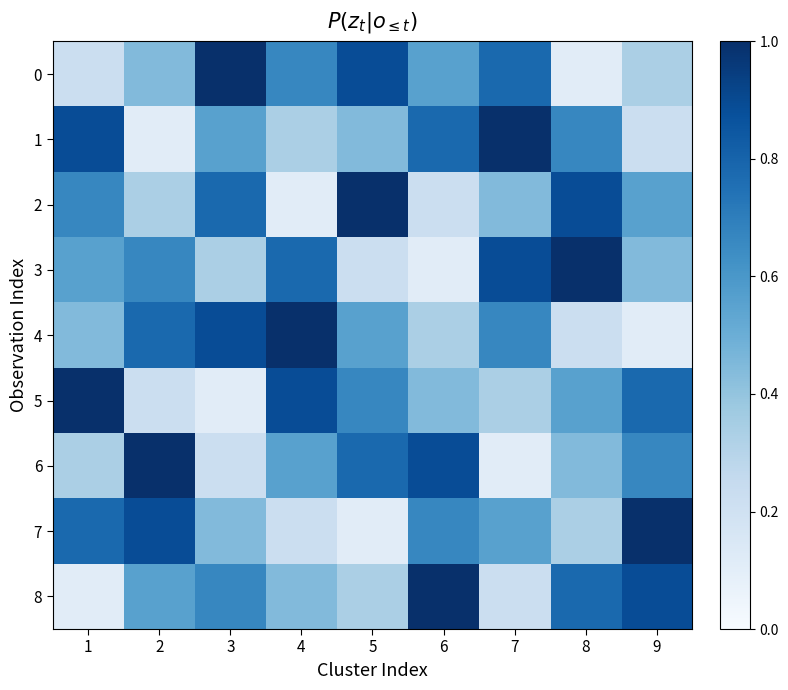

What is the minimum value shown in the chart?

0.1